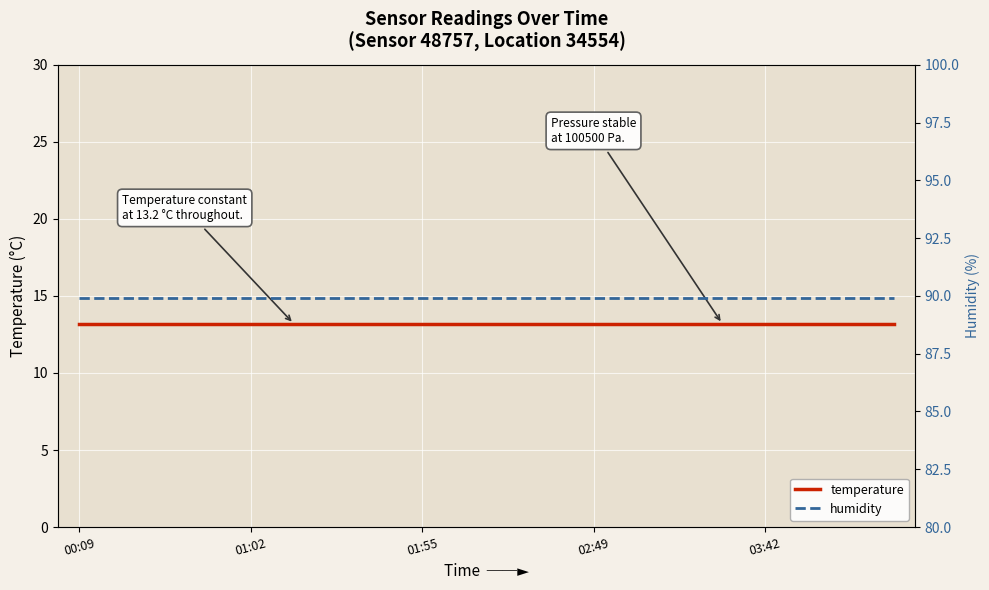

True or false: humidity and temperature cross at least once.

False